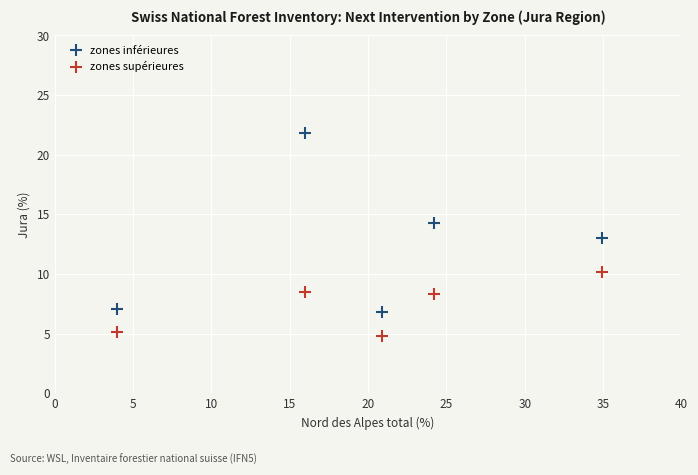

Which series reaches the maximum Y coordinate?

zones inférieures